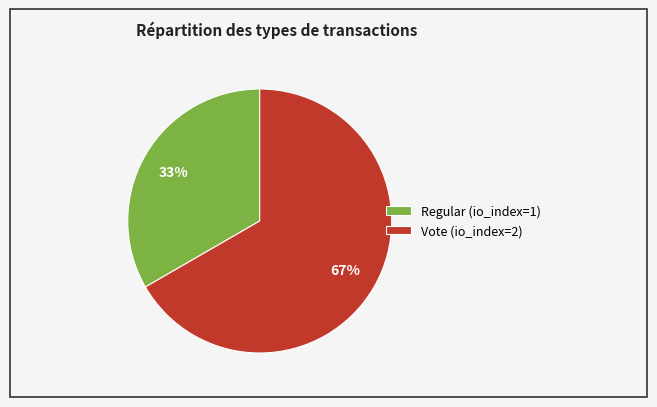

The Regular slice represents 33% of the pie. True or false?

True